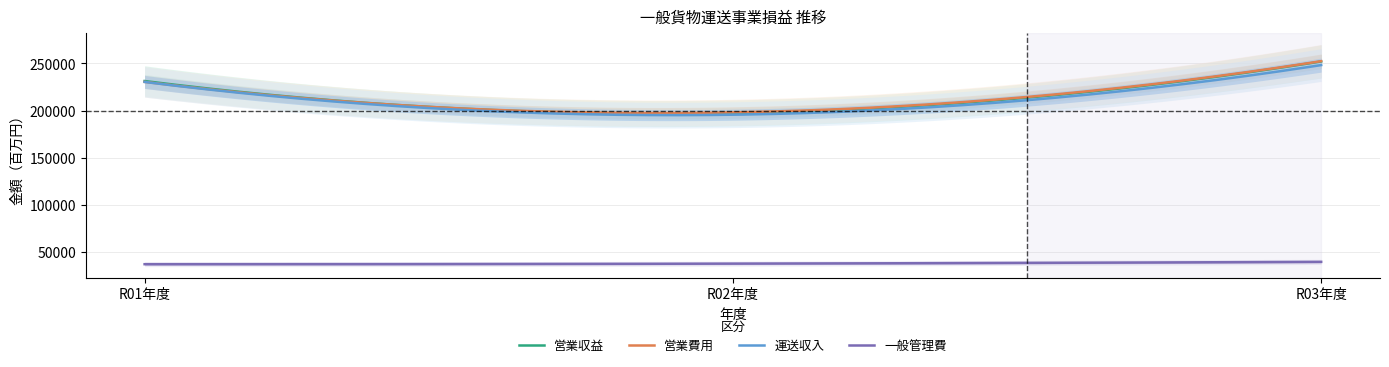

What is the label of the 3rd point from the left?

R03年度